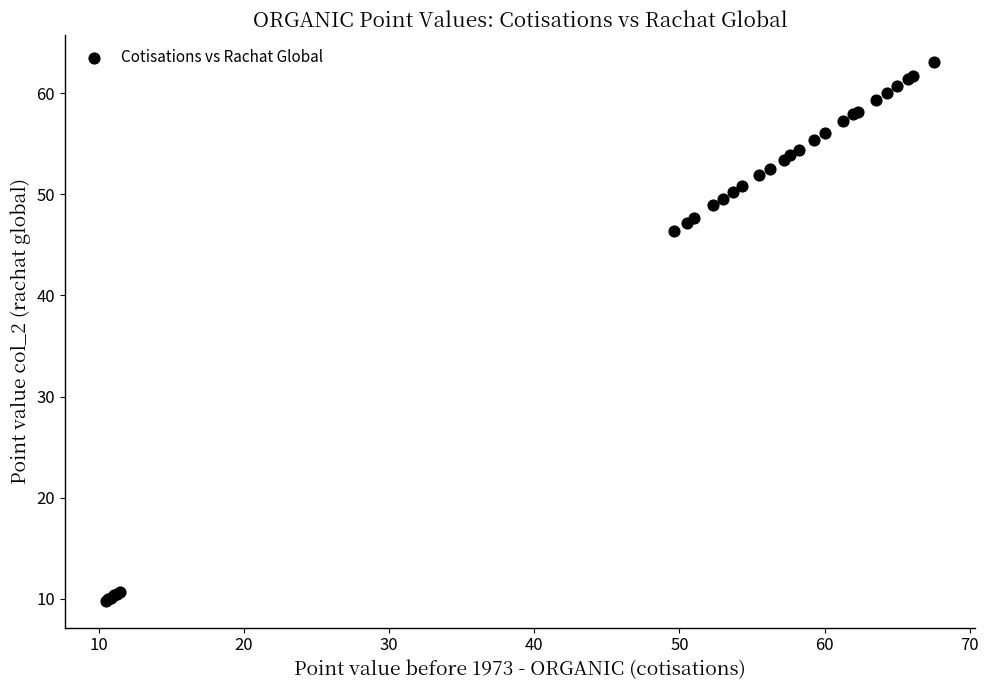

What Y value in the scatter plot is closest to 36?

46.4